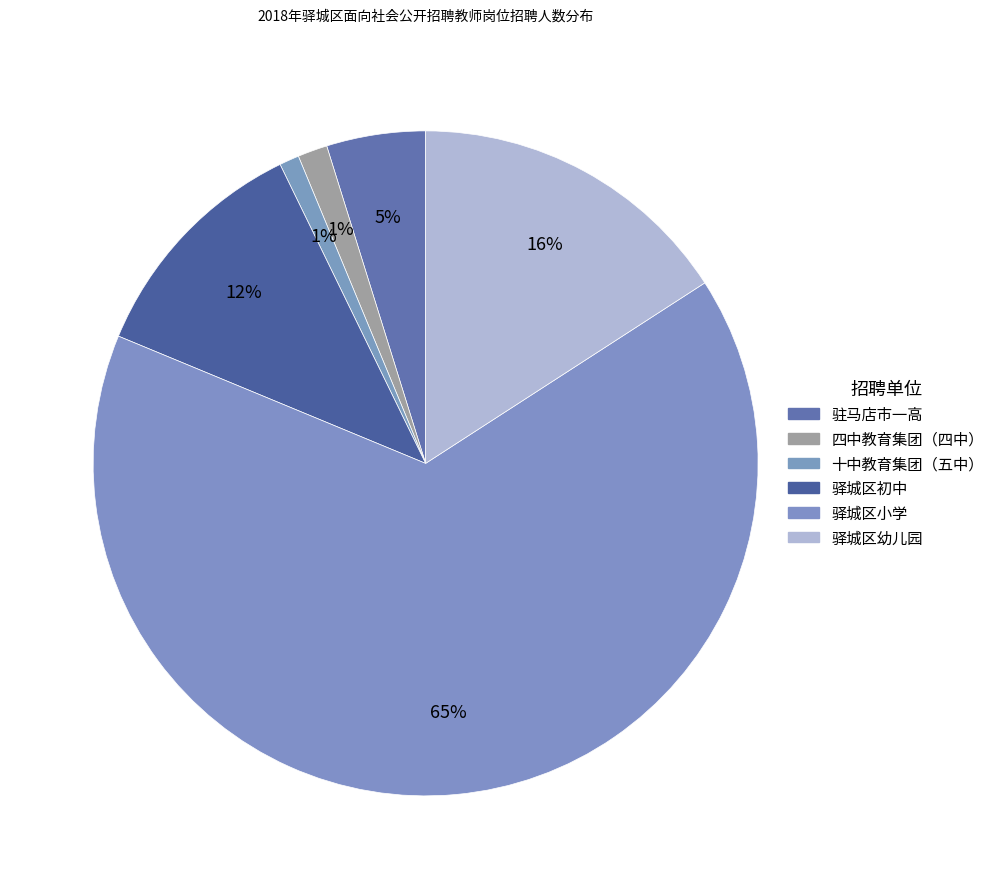

To the nearest percent, what is the combined percentage of 四中教育集团（四中） and 驿城区初中?

13%